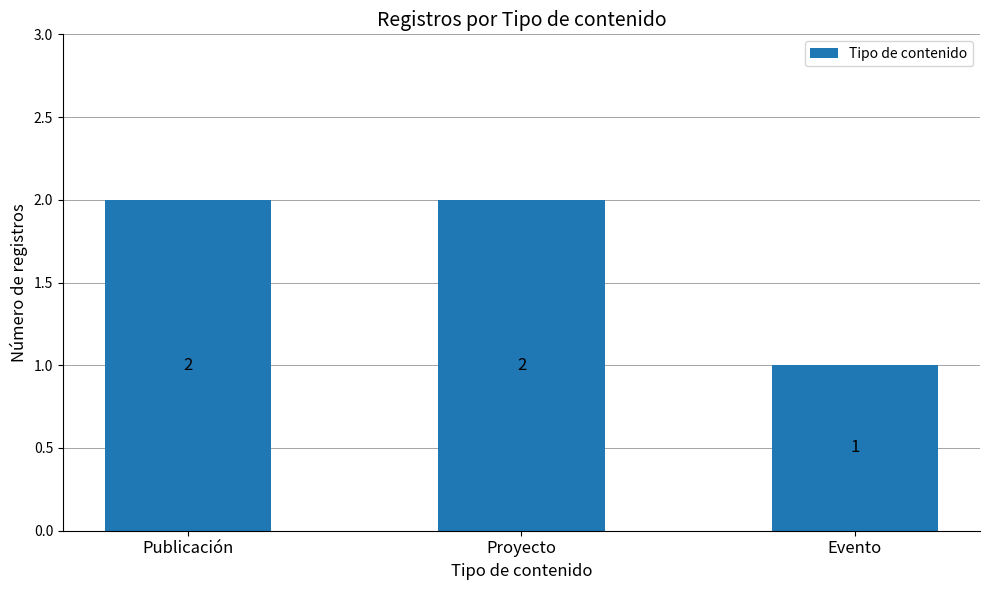

How many values are below 2?

1